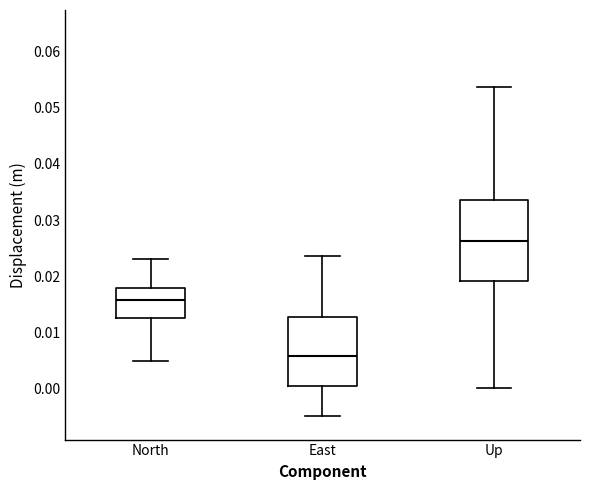

Where is the lower edge of the box for North on the y-axis? The values are not printed on the chart, so give them approximately, as read against the axis.

0.012